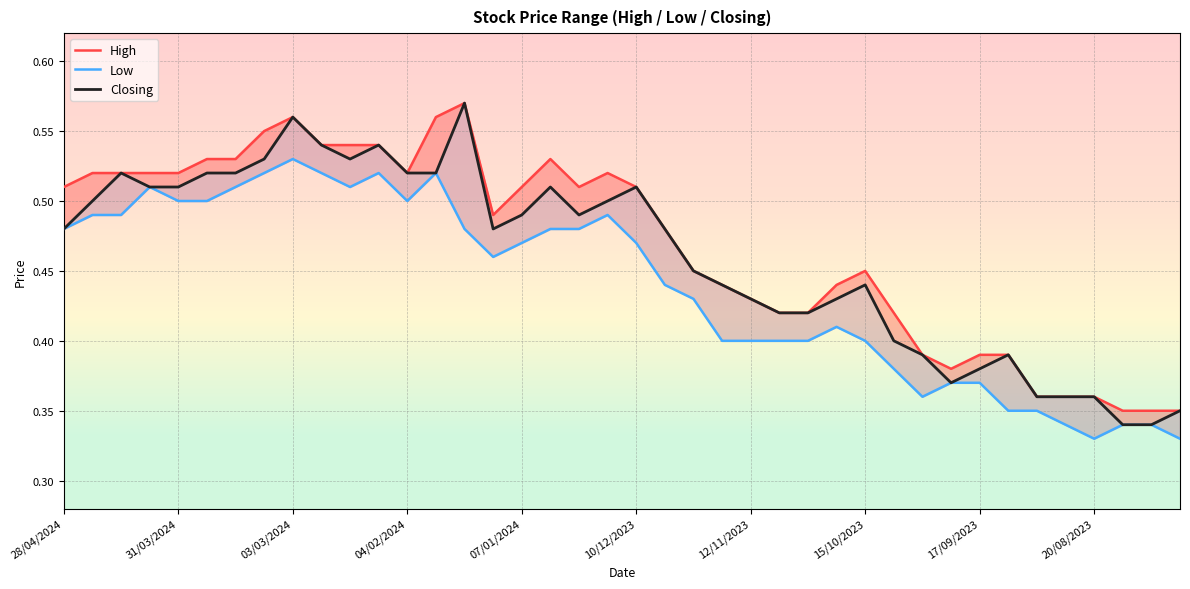

Does the chart have visible grid lines?

Yes